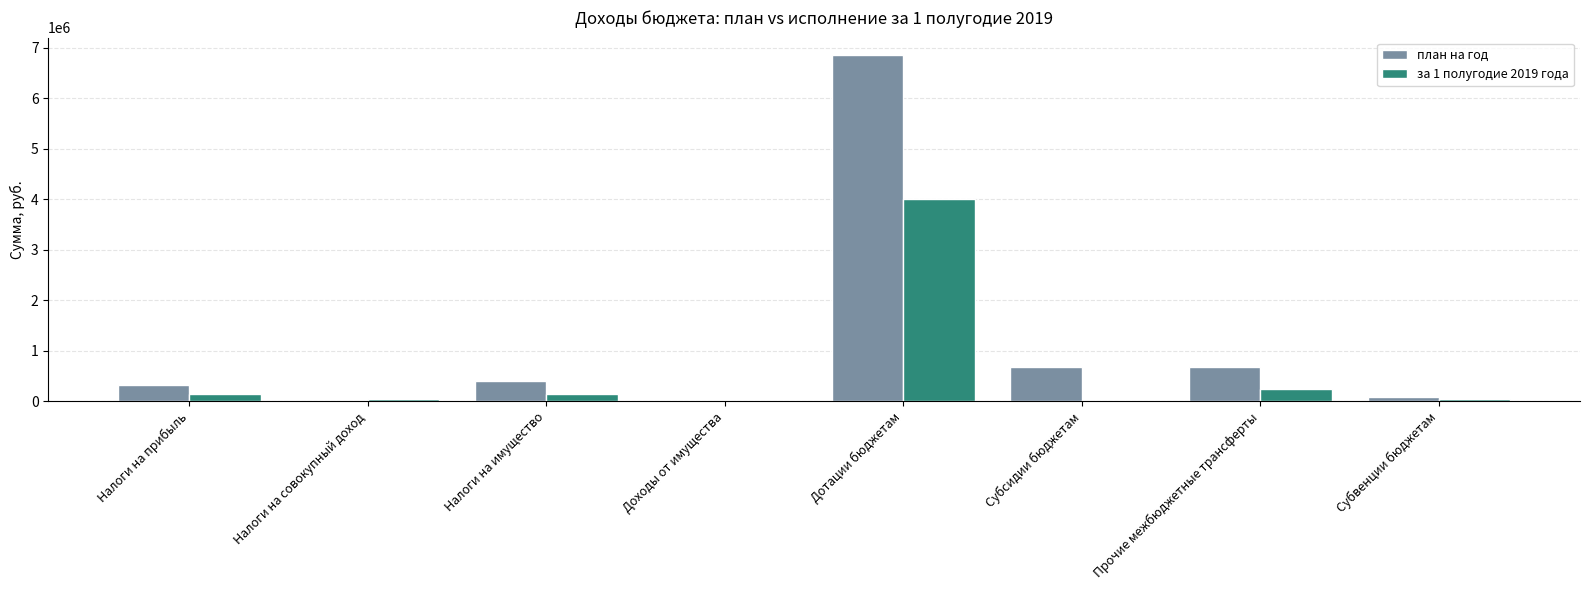

Which series has the largest total across all categories?

план на год